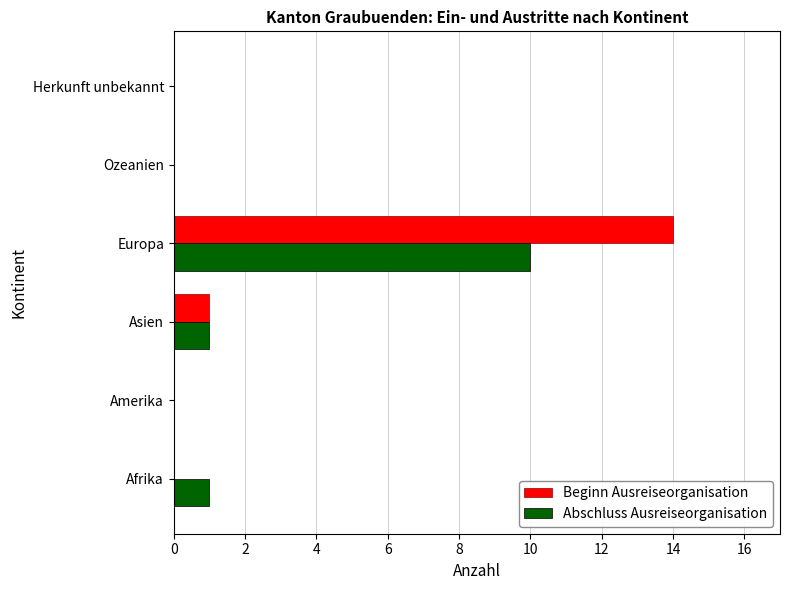

What is the maximum value for Abschluss Ausreiseorganisation?

10